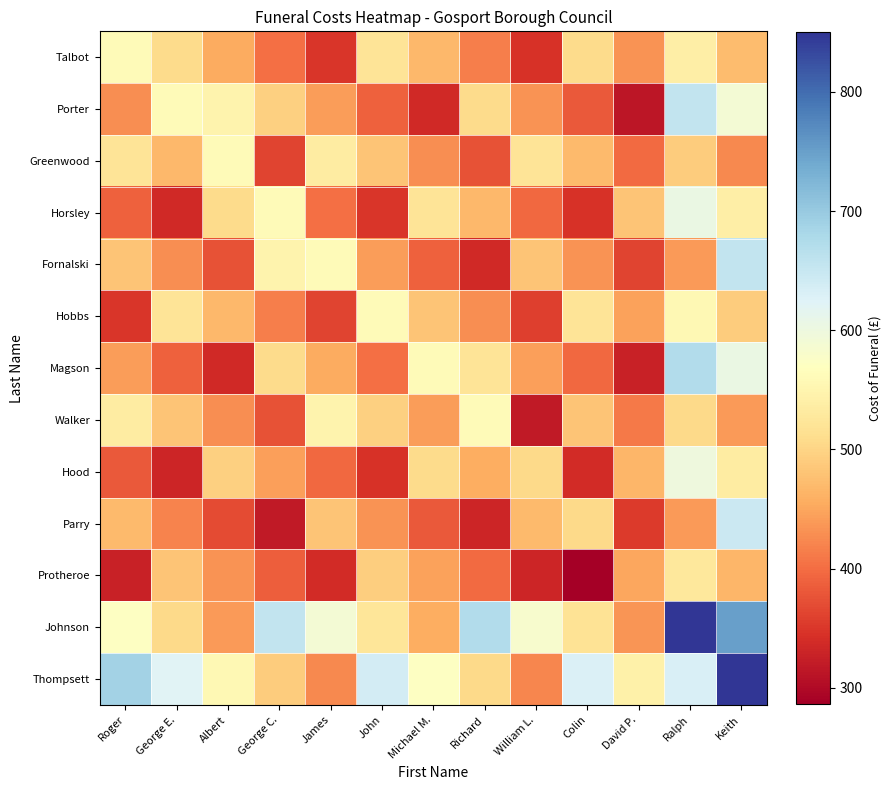

Which series changed the most between Albert and David P.?

Porter